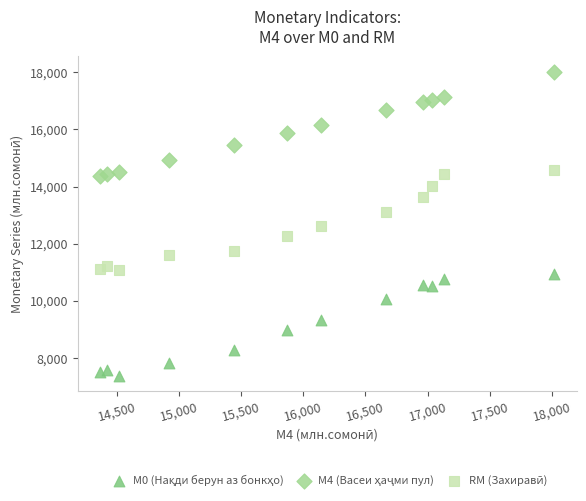

Across all data points, what is the range of Y values (max minus min)?

10632.8